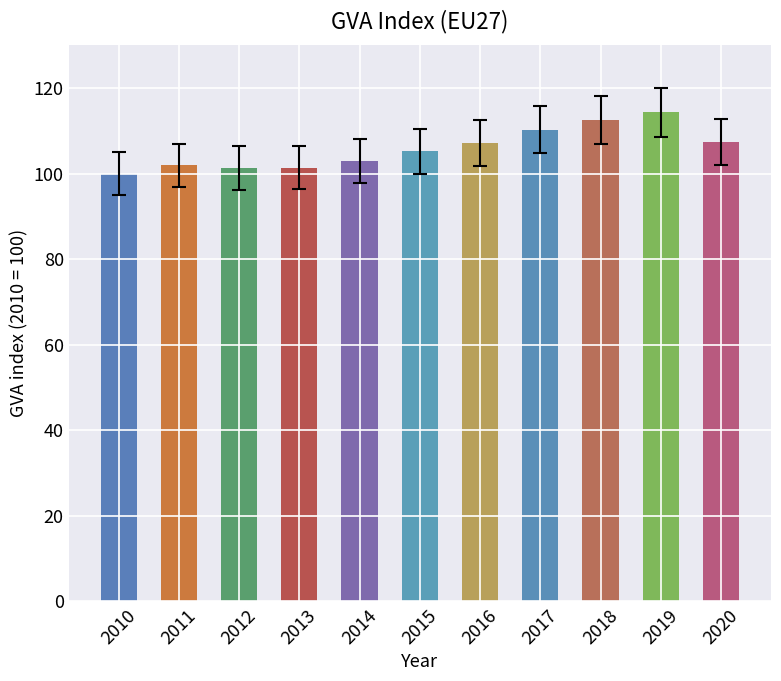

What is the value of the 9th bar from the left?

112.6